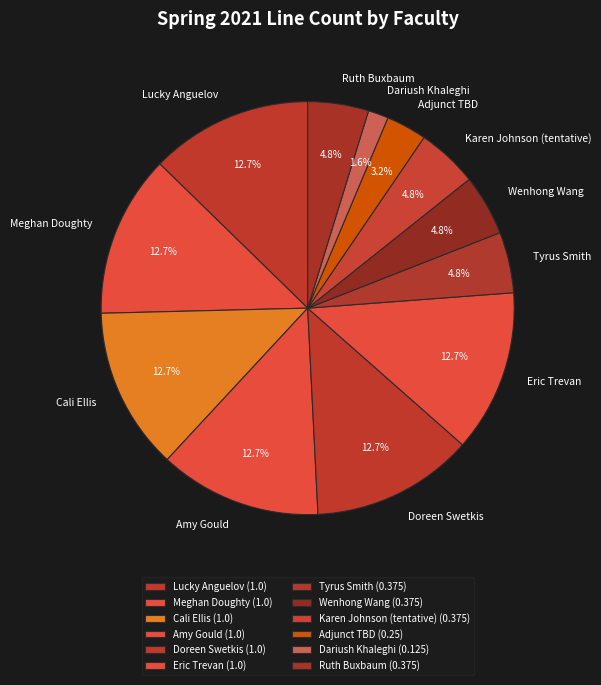

Do Dariush Khaleghi and Cali Ellis together represent more than half of the pie?

No